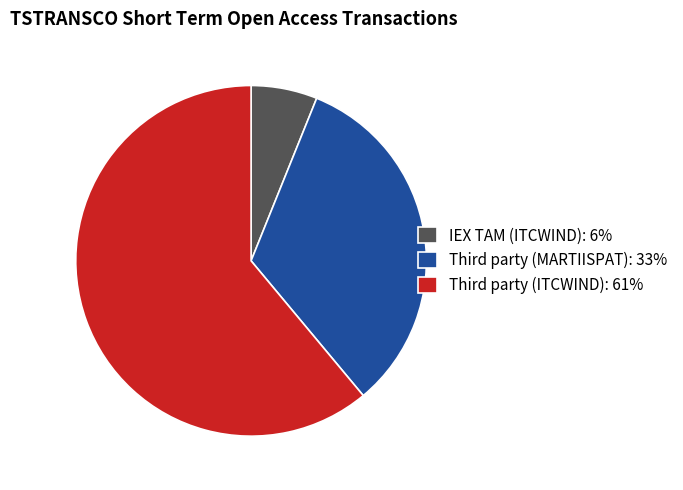

Count the number of slices in the pie.

3